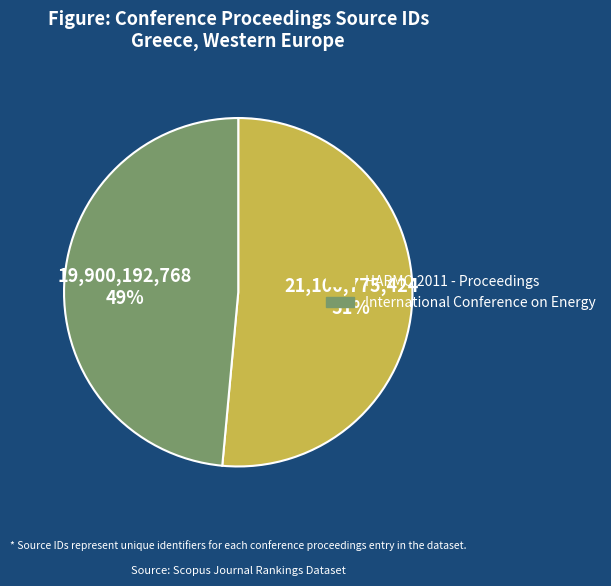

True or false: International Conference on Energy accounts for 43% of the total.

False